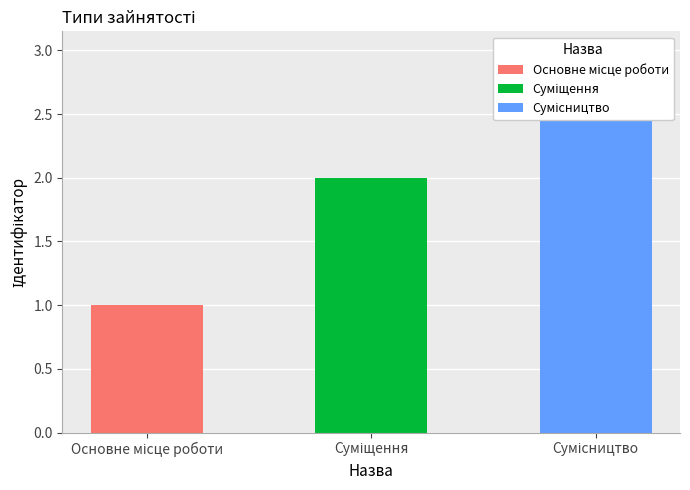

At which label is the value closest to 2?

Суміщення